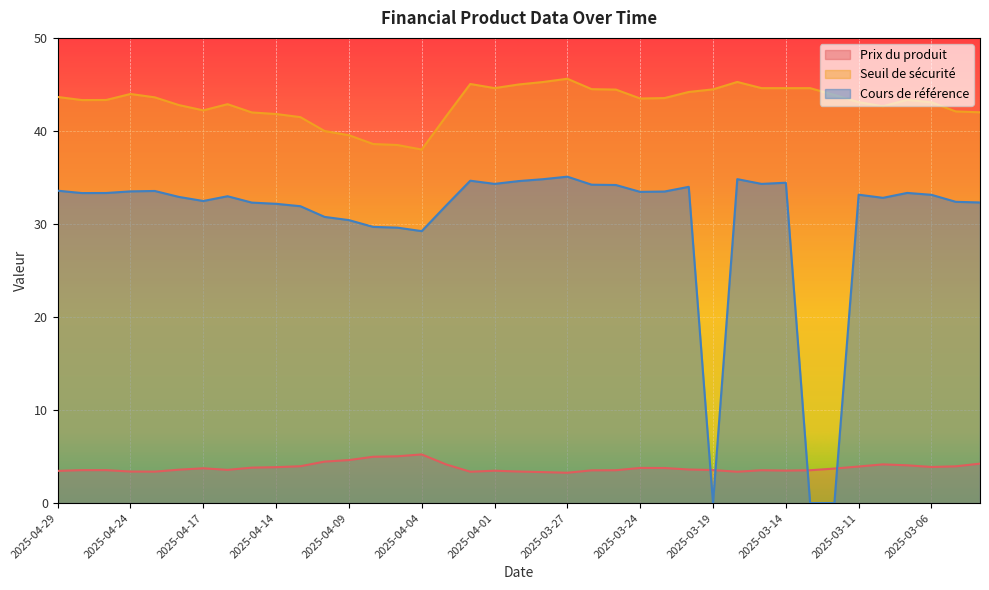

Between 2025-04-07 and 2025-03-04, which series saw the biggest shift?

Seuil de sécurité